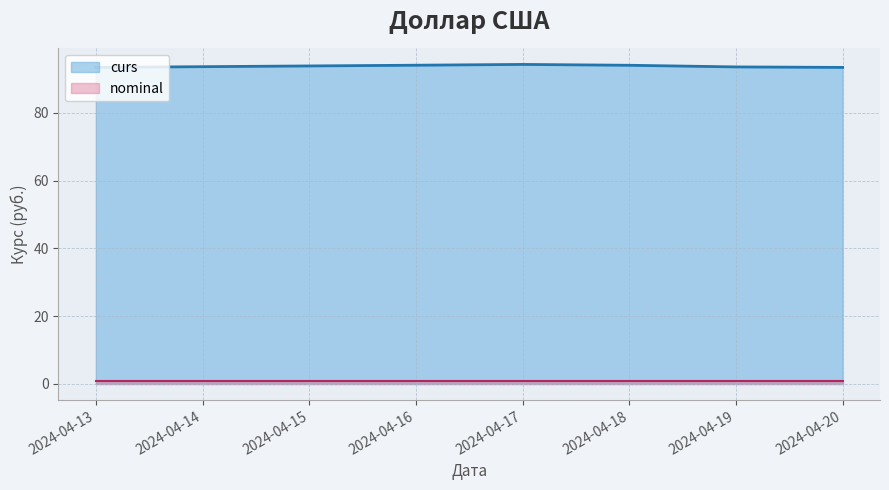

What is the sum of the values at 2024-04-16 and 2024-04-18?

188.2